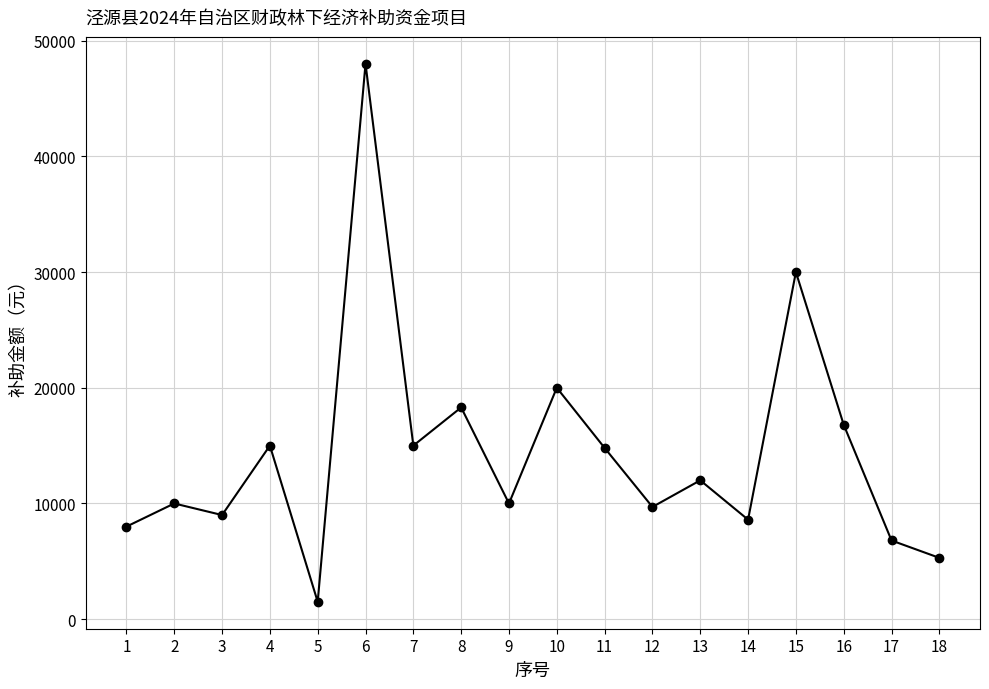

At which category does the data reach its first local valley?

3